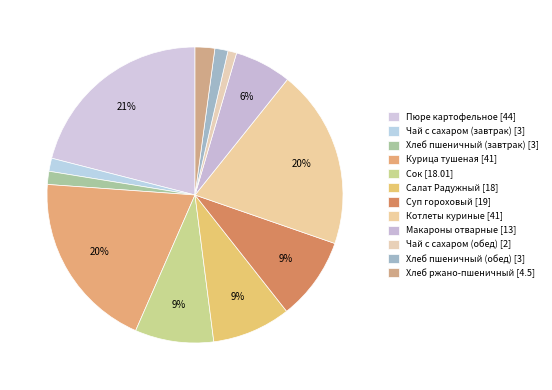

Which slice is the smallest?

Чай с сахаром (обед)